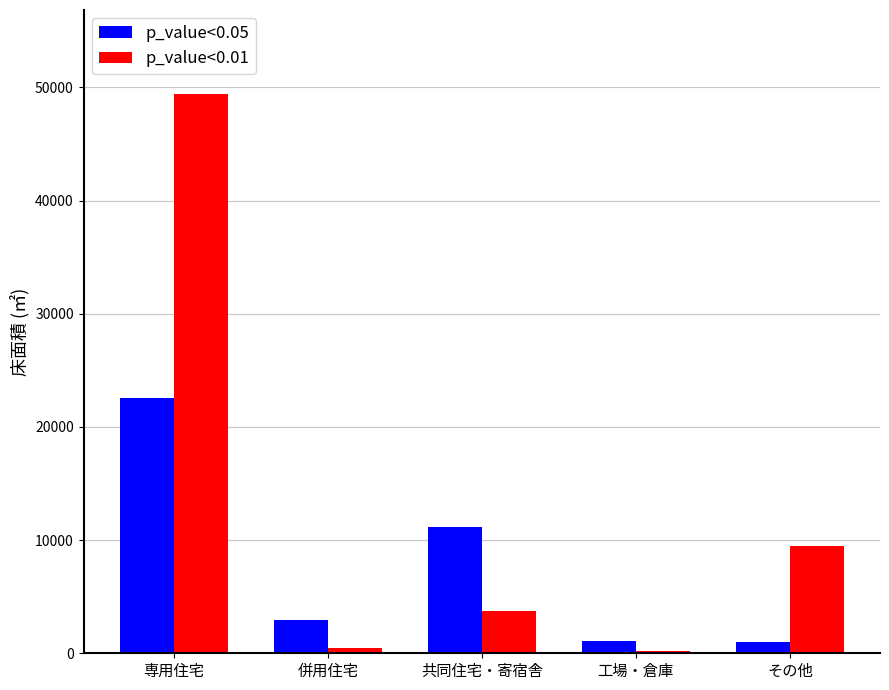

What is the value of the p_value<0.01 bar at the 3rd from the left?

3736